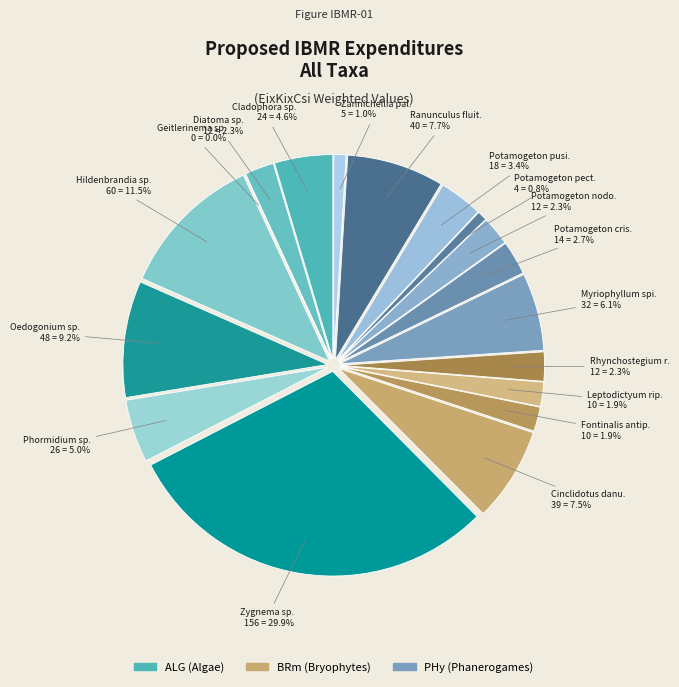

Which slice is the largest?

Zygnema sp.